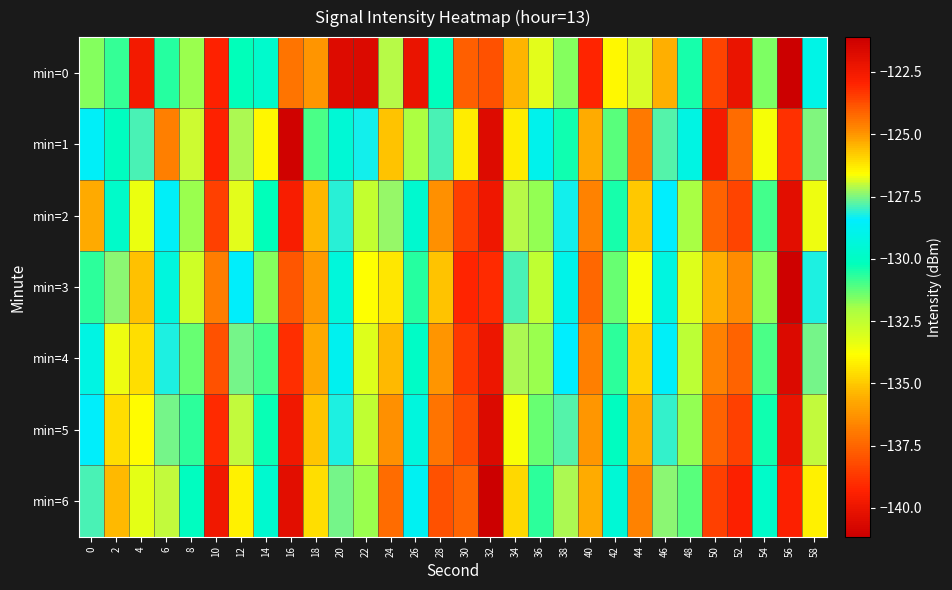

Which label corresponds to the largest value in the chart?

32